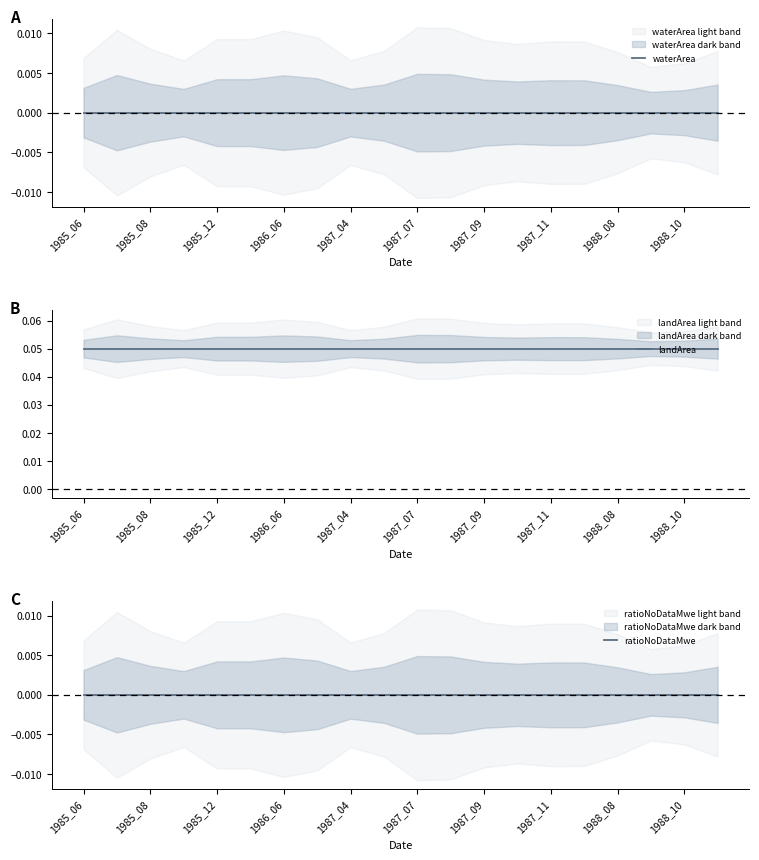

True or false: landArea and ratioNoDataMwe intersect in this chart.

False